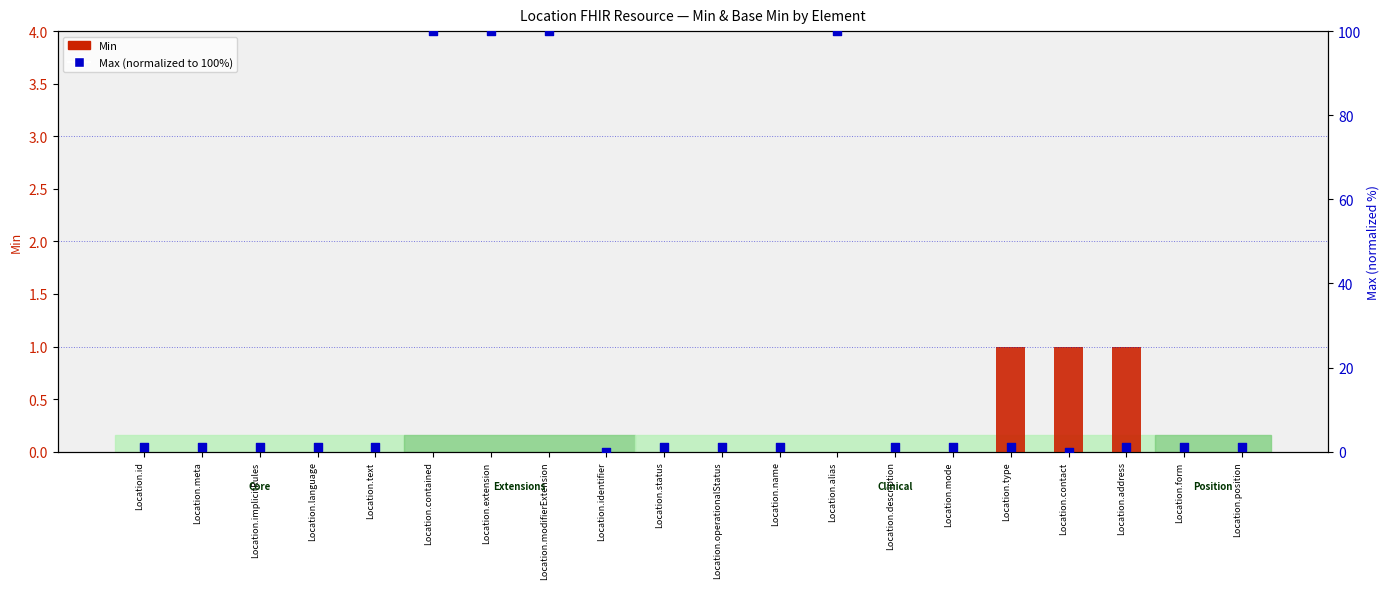

At how many categories does at least one series exceed 77?

4